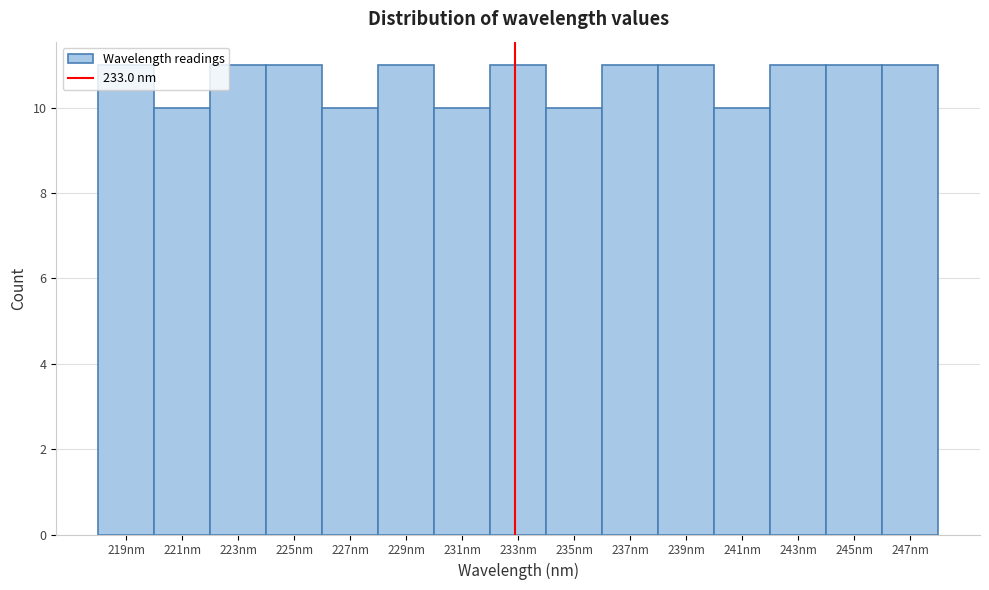

How tall is the bar that spans 240 to 242 on the x-axis? Neither the bar edges nor the heights are printed on the chart, so give them approximately, as read against the axes.

10